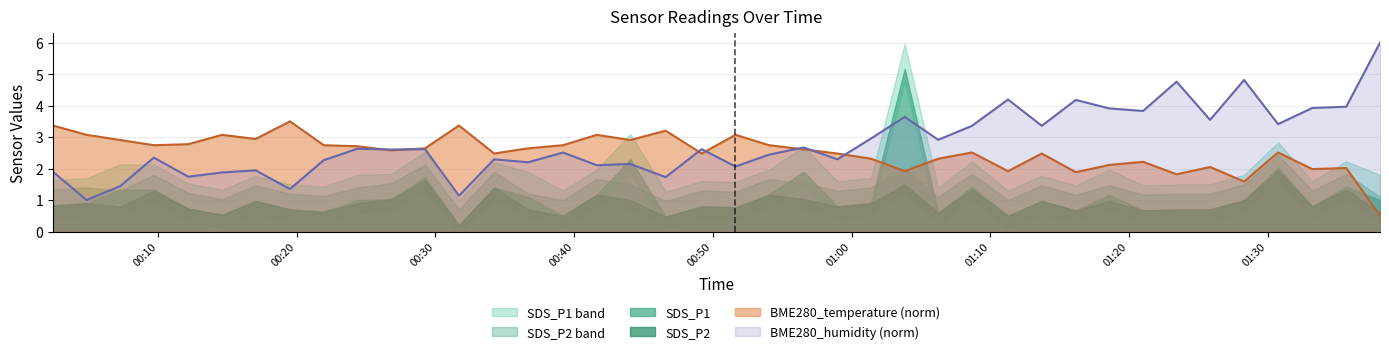

True or false: BME280_temperature has more than 0 interior local peaks.

True